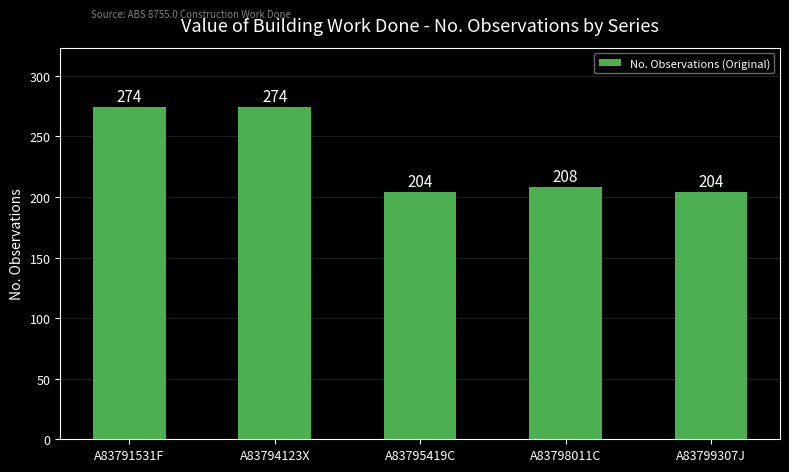

The value at A83799307J is 204. True or false?

True